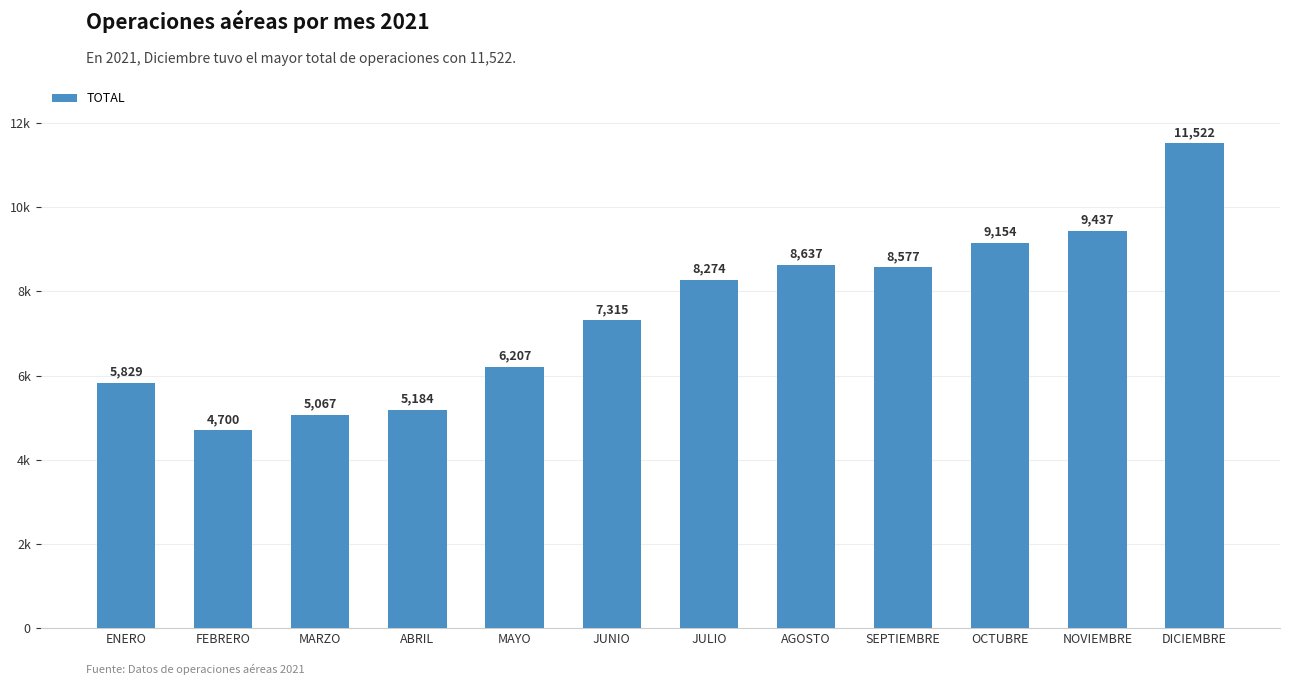

What is the maximum value shown in the chart?

11522